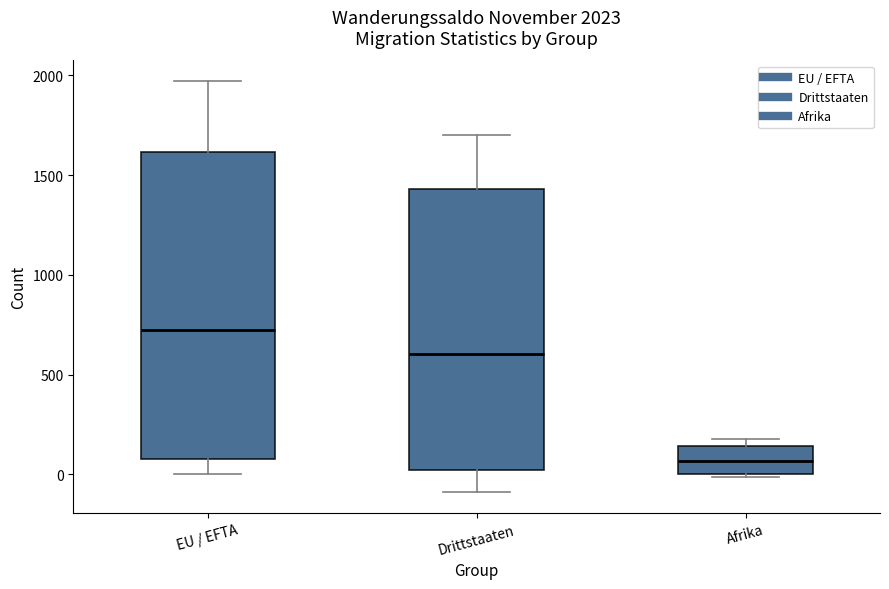

Which box's median line is the lowest?

Afrika